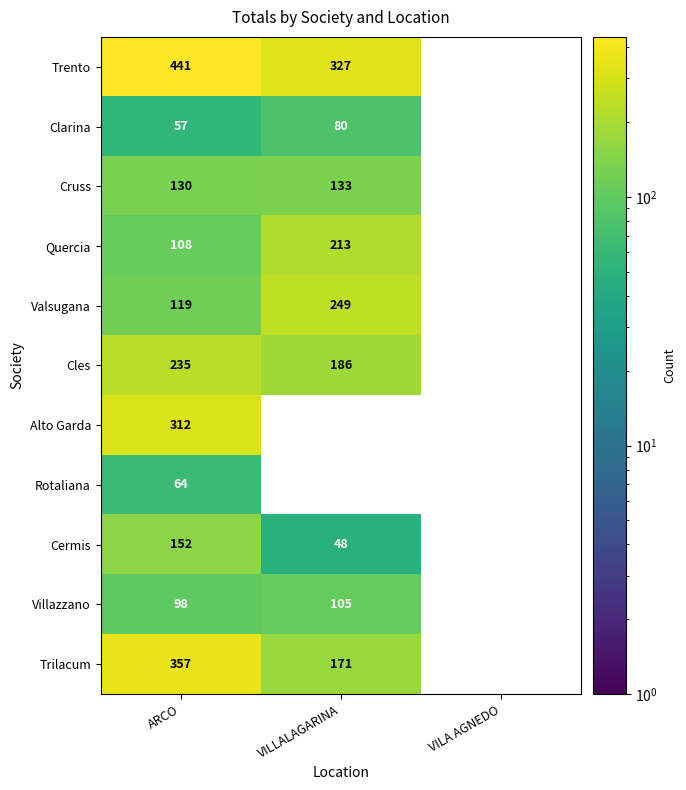

The value of Trento at VILLALAGARINA is 327. True or false?

True